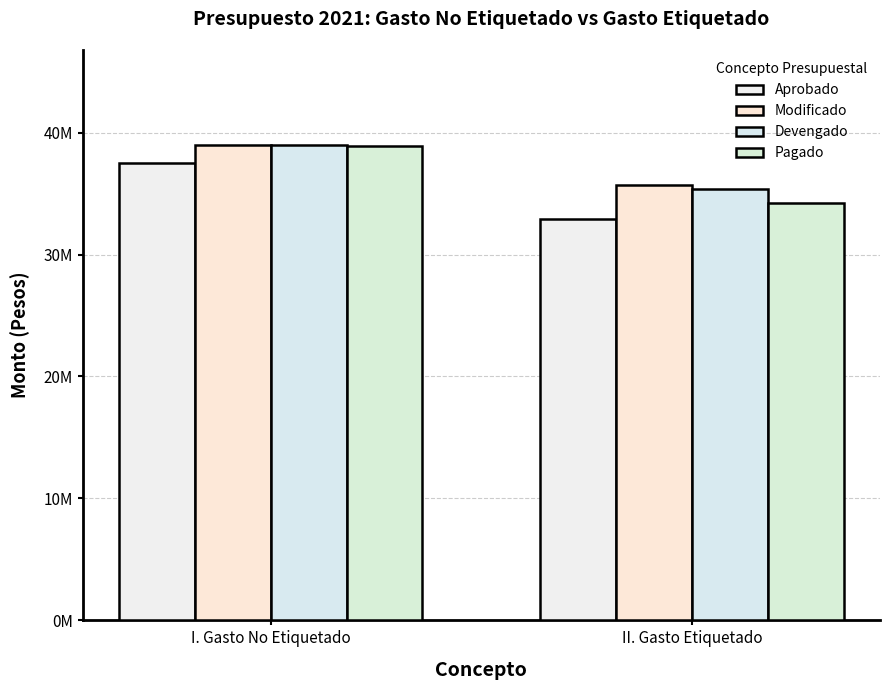

Are the bars grouped side by side (vs. stacked)?

Yes